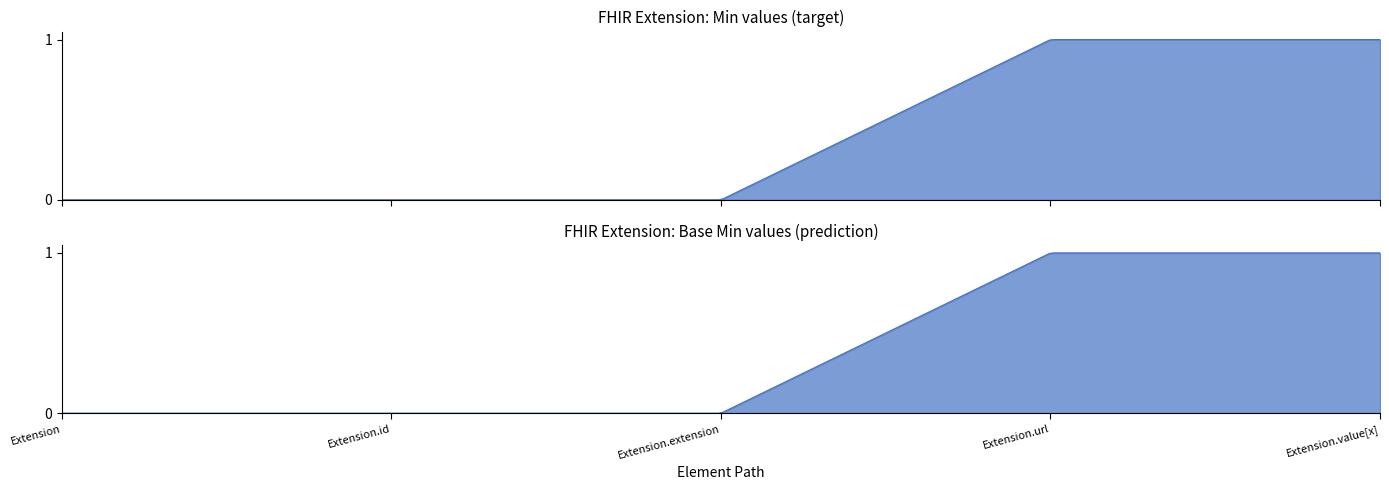

True or false: Base Min has a value of 0 at Extension.

True